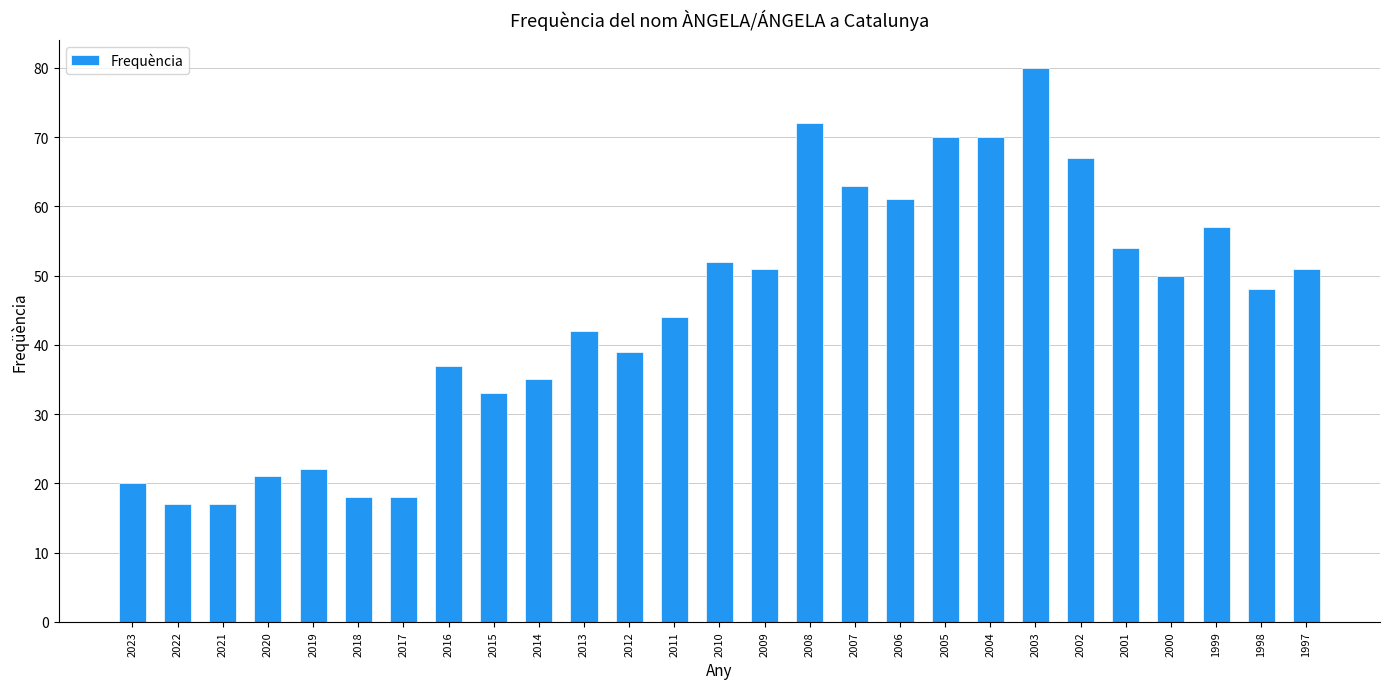

What is the ratio of the value at 2004 to the value at 2014?

2.0